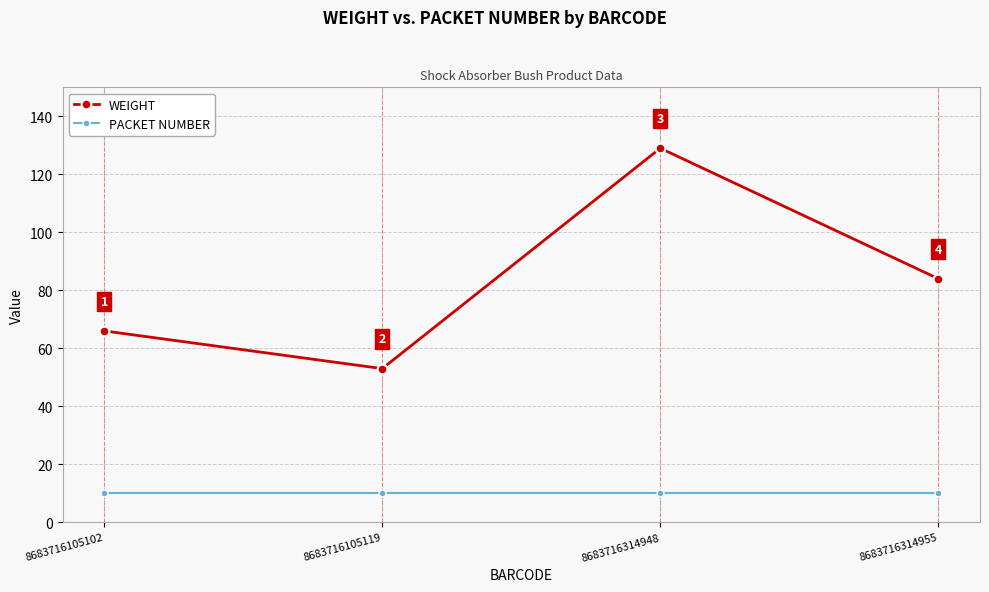

True or false: PACKET NUMBER and WEIGHT cross at least once.

False